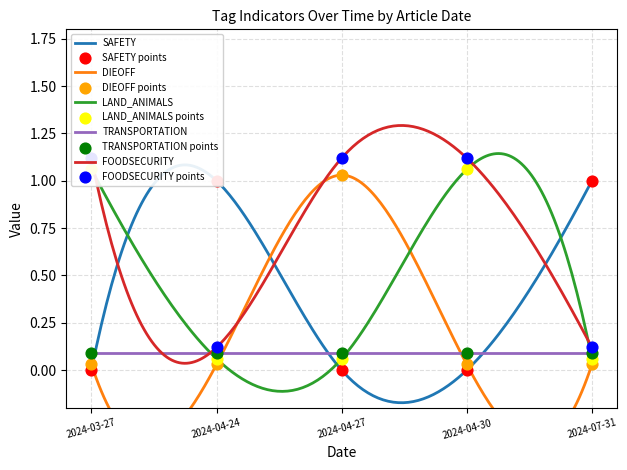

Which series contains the lowest Y value?

SAFETY